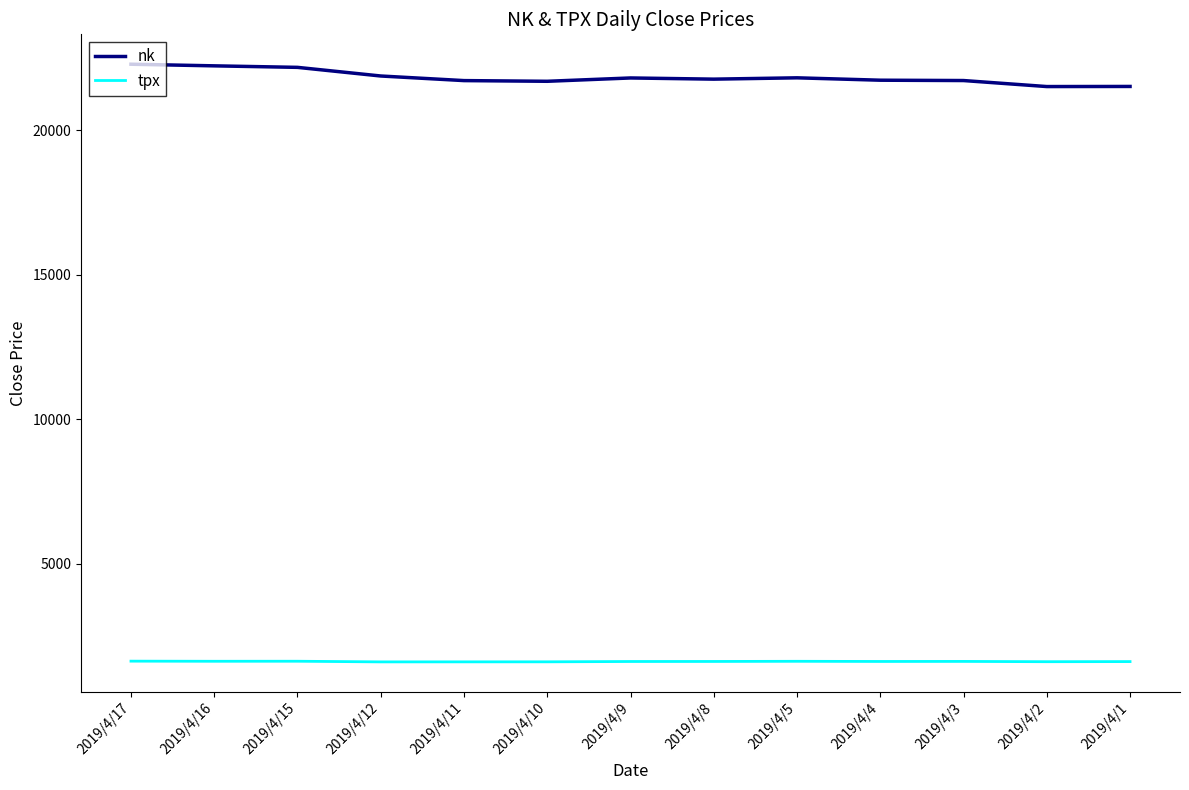

Is it true that tpx equals 470.5 at 2019/4/11?

False